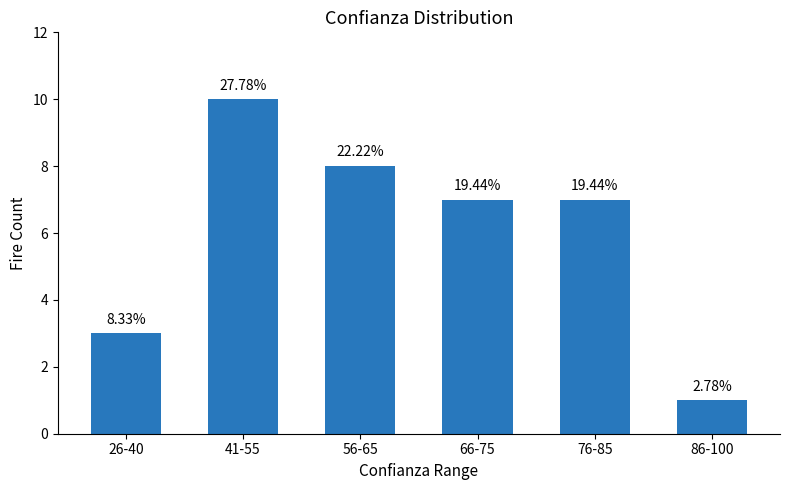

True or false: the data shows 3 at 26-40.

True